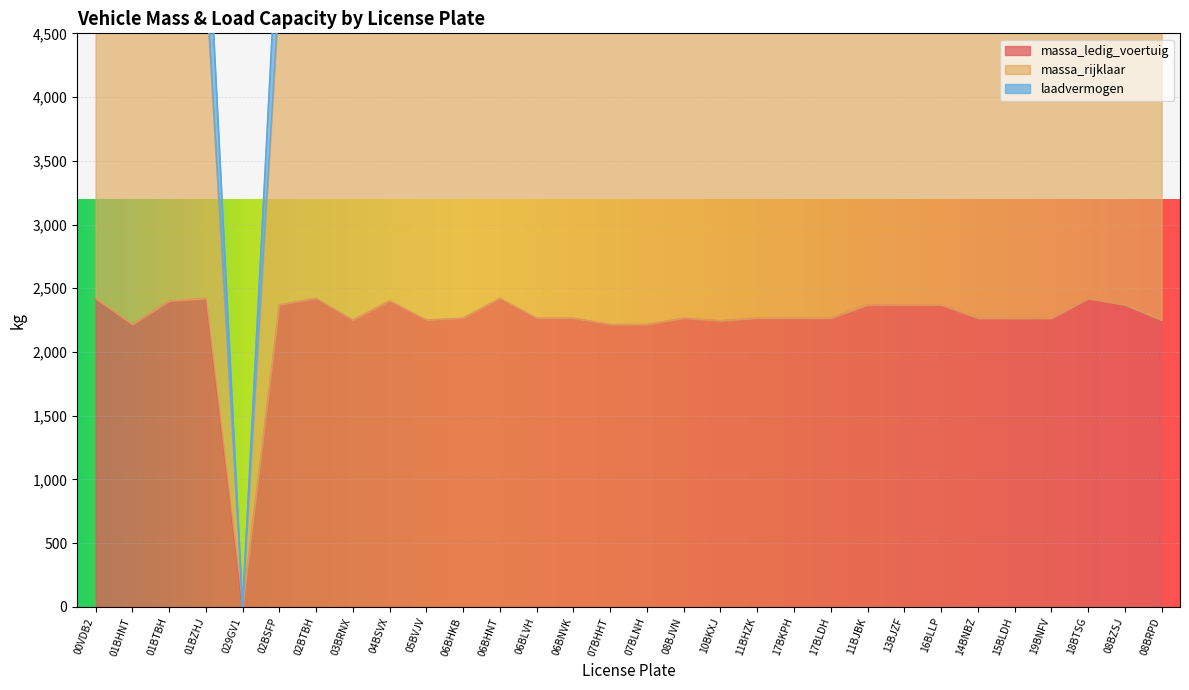

Between 07BLNH and 03BRNX, which is larger?

03BRNX